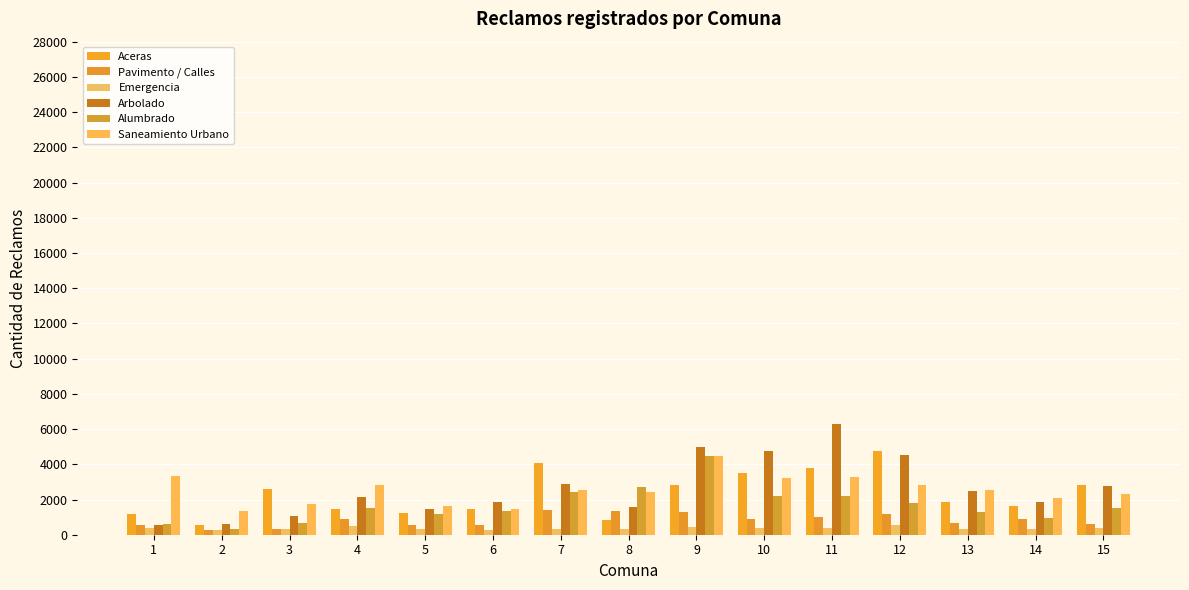

Is the value of Emergencia at 1 greater than the value of Aceras at 14?

No